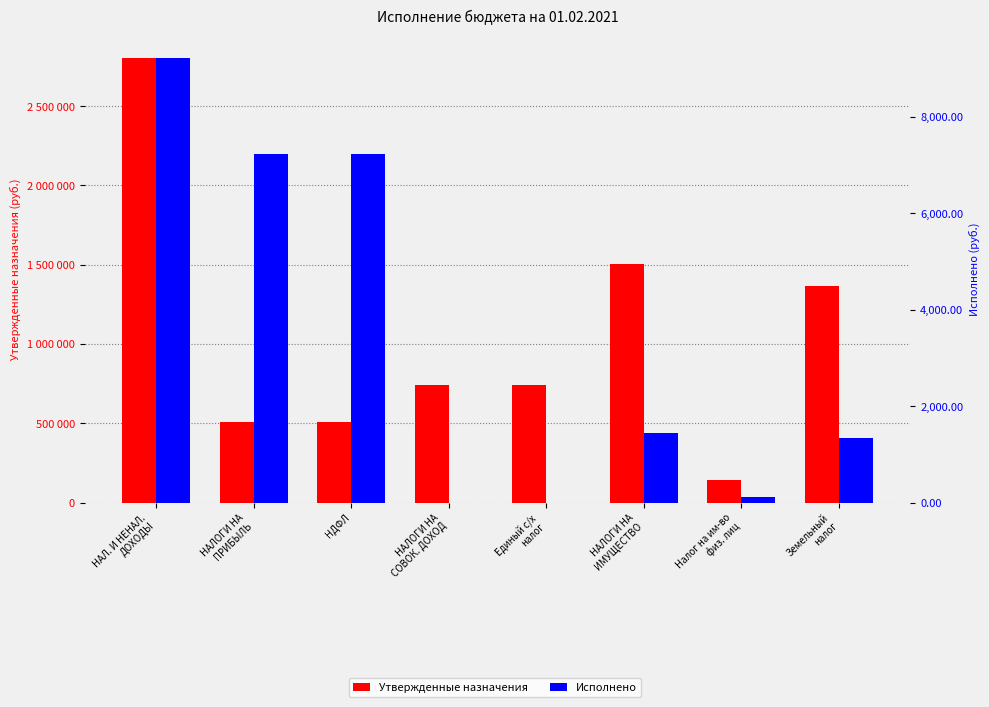

Reading left to right, what are all the values shown in this chart?

Утвержденные назначения: 2804600.0	509100.0	509100.0	741200.0	741200.0	1505000.0	140000.0	1365000.0
Исполнено: 9219.9	7230.7	7230.7	0.0	0.0	1445.9	112.0	1333.8